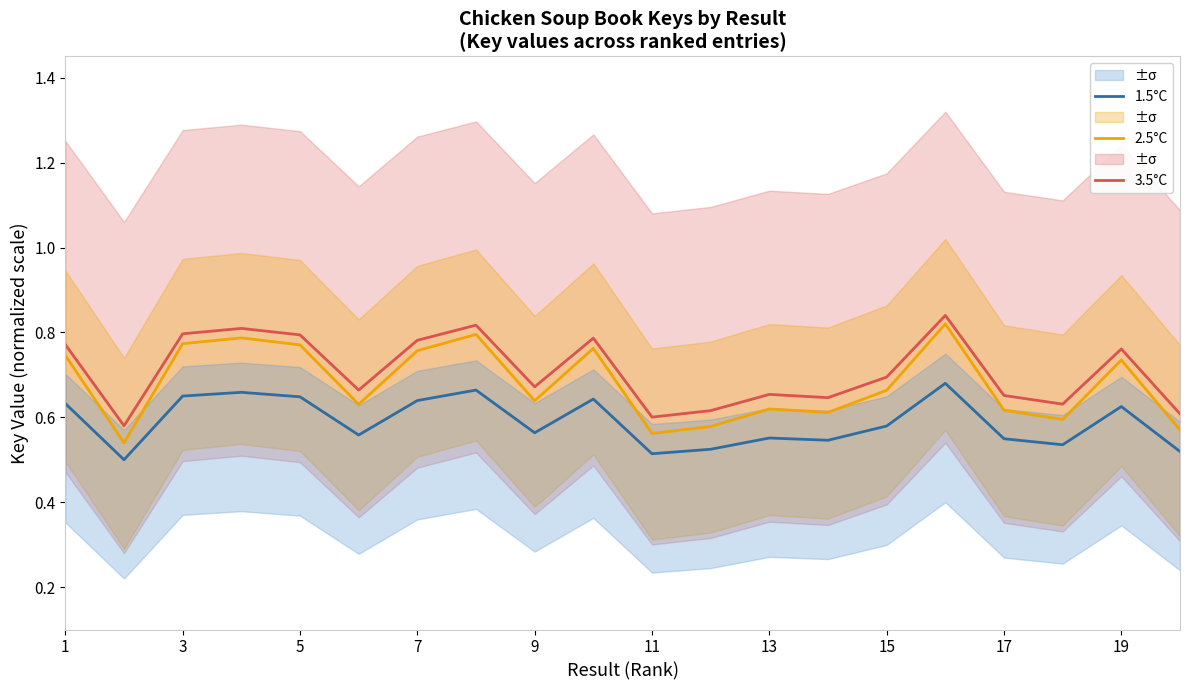

Is the value of 2.5°C at 3 greater than the value of 3.5°C at 13?

Yes